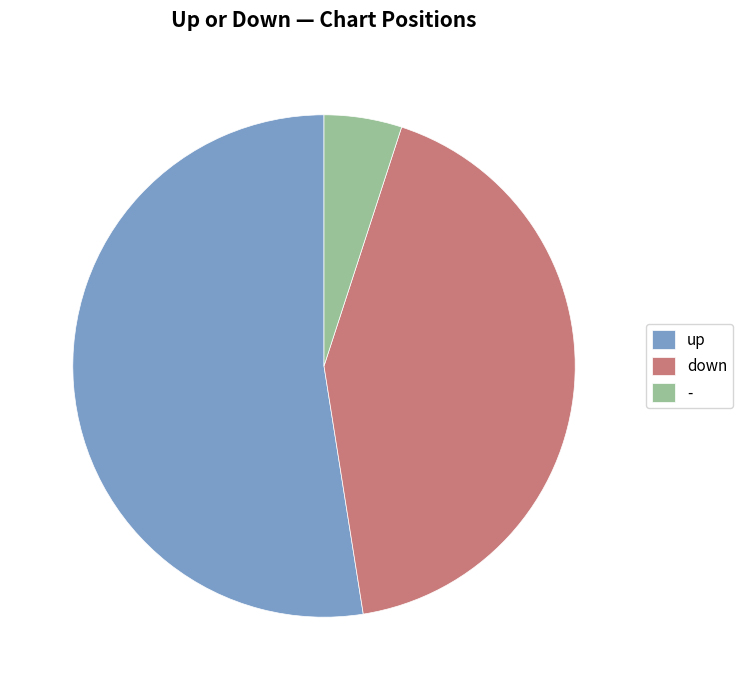

Which slice is the largest?

up